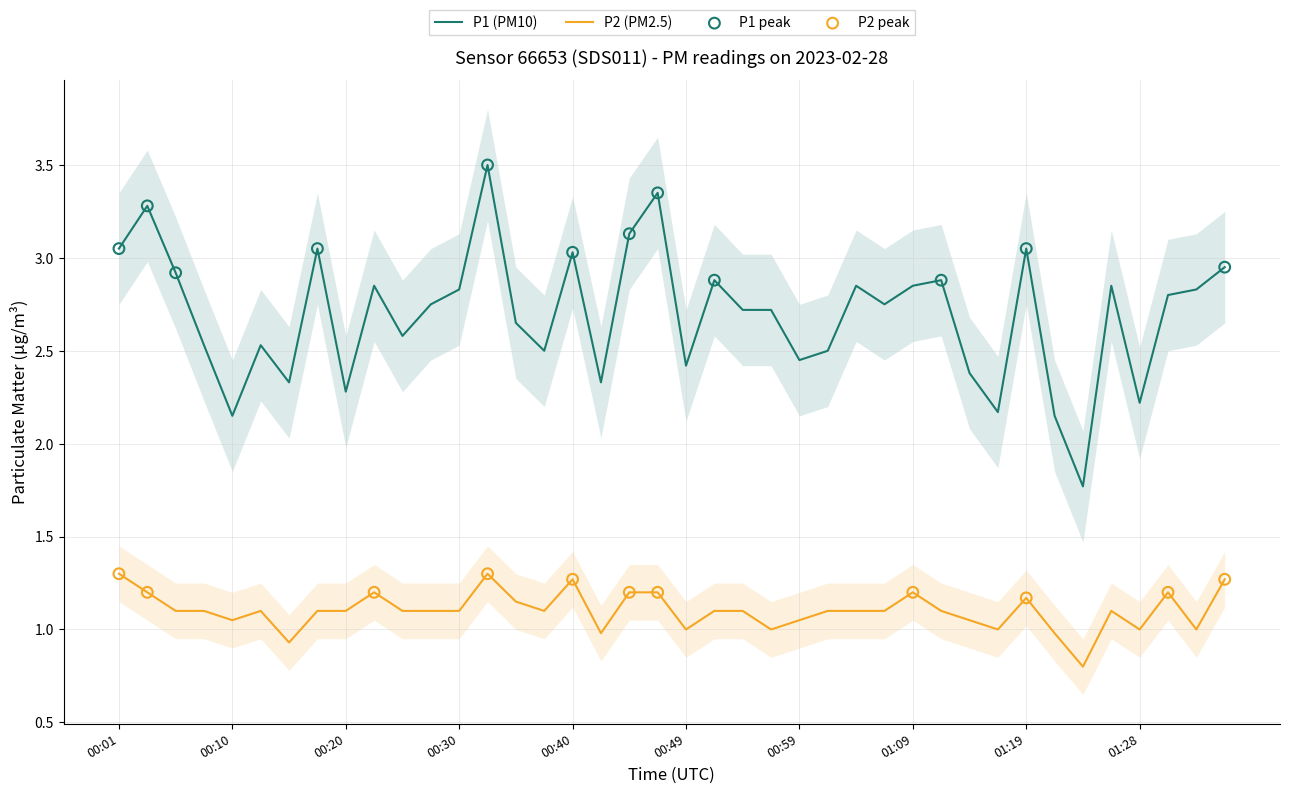

What is the minimum value for P1 (PM10)?

1.8